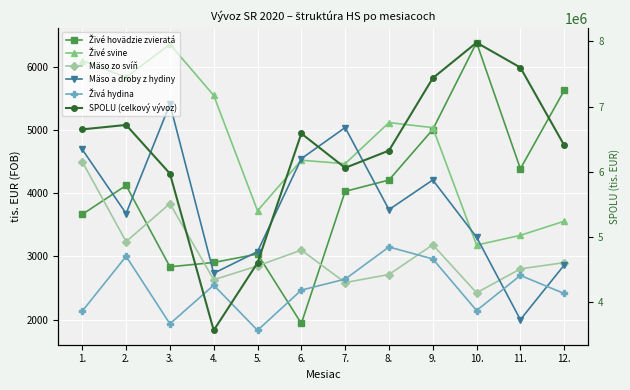

Reading left to right, transcribe all the data shown in this chart.

Živé hovädzie zvieratá: 3663.8	4120.2	2833.8	2902.2	3035.3	1937.1	4026.8	4206.0	5005.0	6379.9	4384.4	5623.3
Živé svine: 6095.7	5831.0	6353.5	5544.7	3719.8	4519.5	4464.5	5114.5	5035.5	3177.3	3331.4	3554.8
Mäso zo svíň: 4495.0	3232.0	3834.0	2629.1	2847.6	3098.2	2584.2	2712.0	3182.0	2422.2	2801.1	2899.9
Mäso a droby z hydiny: 4689.5	3676.7	5406.6	2731.6	3074.1	4544.2	5036.2	3737.8	4207.0	3302.7	1997.5	2861.2
Živá hydina: 2133.4	2999.9	1931.7	2543.0	1828.8	2465.3	2638.1	3147.6	2958.2	2142.2	2697.3	2411.5
SPOLU (celkový vývoz): 6650618.4	6718593.7	5973587.7	3571736.6	4606044.0	6587728.5	6061096.8	6325468.0	7435520.7	7980223.4	7598168.0	6407458.8